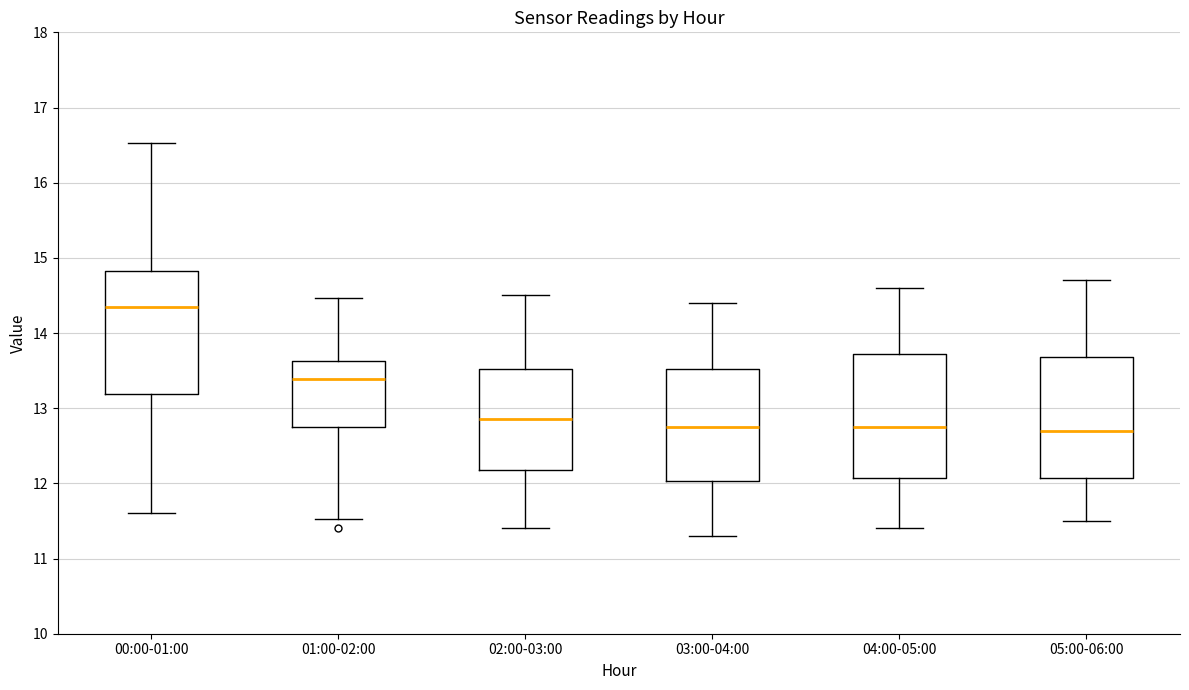

Where does the median line of the box for 05:00-06:00 sit on the y-axis? The values are not printed on the chart, so give them approximately, as read against the axis.

12.7